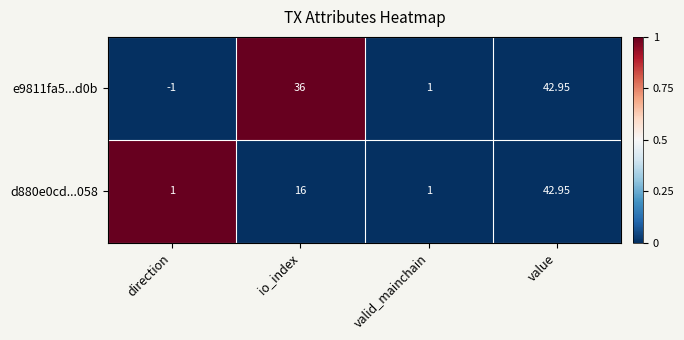

How many categories are shown in the chart?

4